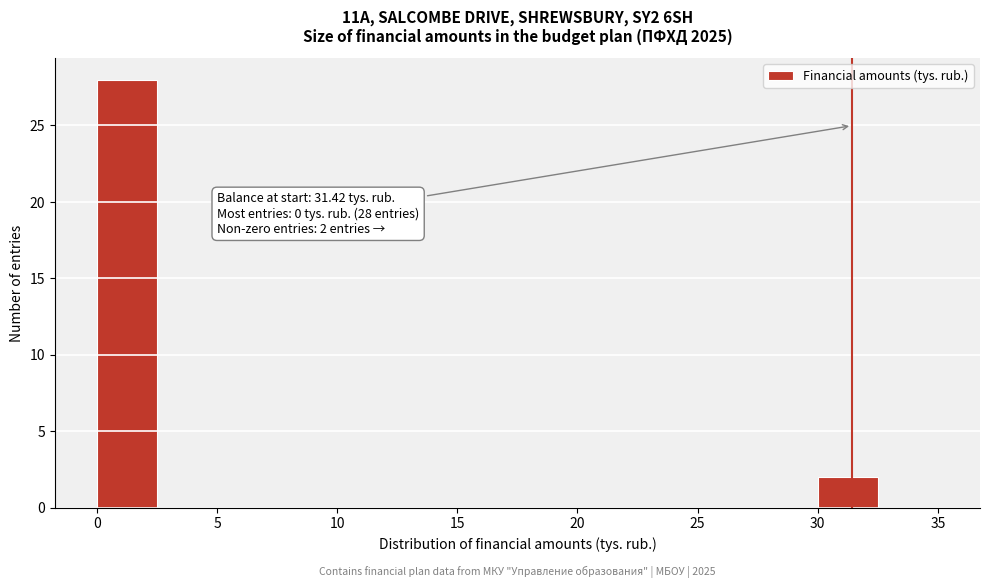

Which range on the x-axis has the tallest bar?

0.0 to 2.5